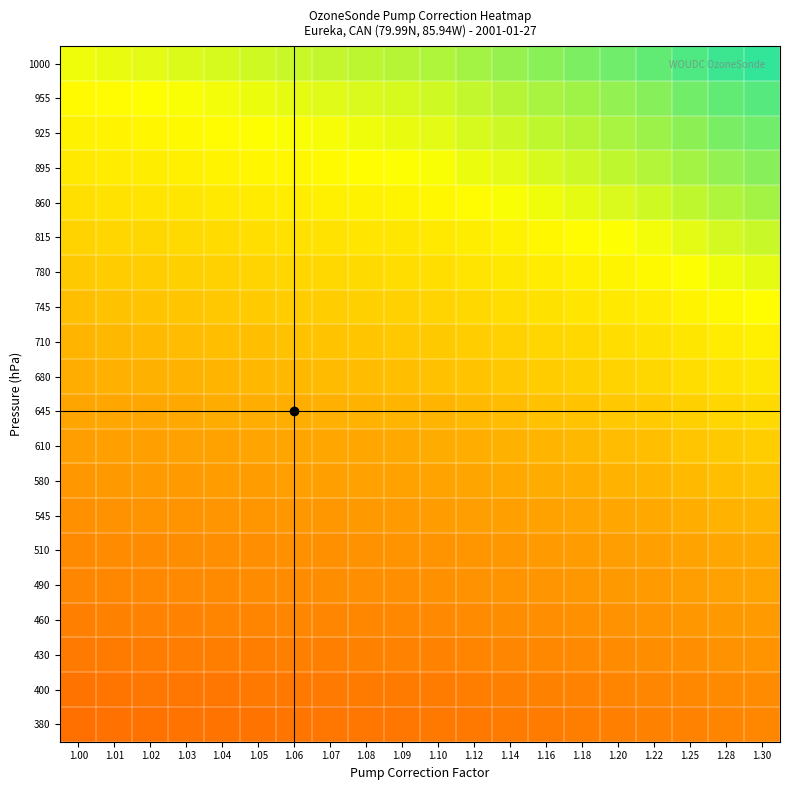

Reading left to right, list all the values displayed in this chart.

1000: 1.00=0.8	1.01=0.8	1.02=0.8	1.03=0.8	1.04=0.8	1.05=0.8	1.06=0.8	1.07=0.8	1.08=0.8	1.09=0.8	1.10=0.8	1.12=0.9	1.14=0.9	1.16=0.9	1.18=0.9	1.20=0.9	1.22=0.9	1.25=1.0	1.28=1.0	1.30=1.0
955: 1.00=0.7	1.01=0.7	1.02=0.7	1.03=0.8	1.04=0.8	1.05=0.8	1.06=0.8	1.07=0.8	1.08=0.8	1.09=0.8	1.10=0.8	1.12=0.8	1.14=0.8	1.16=0.9	1.18=0.9	1.20=0.9	1.22=0.9	1.25=0.9	1.28=0.9	1.30=1.0
925: 1.00=0.7	1.01=0.7	1.02=0.7	1.03=0.7	1.04=0.7	1.05=0.7	1.06=0.8	1.07=0.8	1.08=0.8	1.09=0.8	1.10=0.8	1.12=0.8	1.14=0.8	1.16=0.8	1.18=0.8	1.20=0.9	1.22=0.9	1.25=0.9	1.28=0.9	1.30=0.9
895: 1.00=0.7	1.01=0.7	1.02=0.7	1.03=0.7	1.04=0.7	1.05=0.7	1.06=0.7	1.07=0.7	1.08=0.7	1.09=0.8	1.10=0.8	1.12=0.8	1.14=0.8	1.16=0.8	1.18=0.8	1.20=0.8	1.22=0.8	1.25=0.9	1.28=0.9	1.30=0.9
860: 1.00=0.7	1.01=0.7	1.02=0.7	1.03=0.7	1.04=0.7	1.05=0.7	1.06=0.7	1.07=0.7	1.08=0.7	1.09=0.7	1.10=0.7	1.12=0.7	1.14=0.8	1.16=0.8	1.18=0.8	1.20=0.8	1.22=0.8	1.25=0.8	1.28=0.8	1.30=0.9
815: 1.00=0.6	1.01=0.6	1.02=0.6	1.03=0.6	1.04=0.7	1.05=0.7	1.06=0.7	1.07=0.7	1.08=0.7	1.09=0.7	1.10=0.7	1.12=0.7	1.14=0.7	1.16=0.7	1.18=0.7	1.20=0.8	1.22=0.8	1.25=0.8	1.28=0.8	1.30=0.8
780: 1.00=0.6	1.01=0.6	1.02=0.6	1.03=0.6	1.04=0.6	1.05=0.6	1.06=0.6	1.07=0.6	1.08=0.6	1.09=0.7	1.10=0.7	1.12=0.7	1.14=0.7	1.16=0.7	1.18=0.7	1.20=0.7	1.22=0.7	1.25=0.8	1.28=0.8	1.30=0.8
745: 1.00=0.6	1.01=0.6	1.02=0.6	1.03=0.6	1.04=0.6	1.05=0.6	1.06=0.6	1.07=0.6	1.08=0.6	1.09=0.6	1.10=0.6	1.12=0.6	1.14=0.7	1.16=0.7	1.18=0.7	1.20=0.7	1.22=0.7	1.25=0.7	1.28=0.7	1.30=0.7
710: 1.00=0.5	1.01=0.6	1.02=0.6	1.03=0.6	1.04=0.6	1.05=0.6	1.06=0.6	1.07=0.6	1.08=0.6	1.09=0.6	1.10=0.6	1.12=0.6	1.14=0.6	1.16=0.6	1.18=0.6	1.20=0.7	1.22=0.7	1.25=0.7	1.28=0.7	1.30=0.7
680: 1.00=0.5	1.01=0.5	1.02=0.5	1.03=0.5	1.04=0.5	1.05=0.5	1.06=0.6	1.07=0.6	1.08=0.6	1.09=0.6	1.10=0.6	1.12=0.6	1.14=0.6	1.16=0.6	1.18=0.6	1.20=0.6	1.22=0.6	1.25=0.7	1.28=0.7	1.30=0.7
645: 1.00=0.5	1.01=0.5	1.02=0.5	1.03=0.5	1.04=0.5	1.05=0.5	1.06=0.5	1.07=0.5	1.08=0.5	1.09=0.5	1.10=0.5	1.12=0.6	1.14=0.6	1.16=0.6	1.18=0.6	1.20=0.6	1.22=0.6	1.25=0.6	1.28=0.6	1.30=0.6
610: 1.00=0.5	1.01=0.5	1.02=0.5	1.03=0.5	1.04=0.5	1.05=0.5	1.06=0.5	1.07=0.5	1.08=0.5	1.09=0.5	1.10=0.5	1.12=0.5	1.14=0.5	1.16=0.5	1.18=0.6	1.20=0.6	1.22=0.6	1.25=0.6	1.28=0.6	1.30=0.6
580: 1.00=0.4	1.01=0.5	1.02=0.5	1.03=0.5	1.04=0.5	1.05=0.5	1.06=0.5	1.07=0.5	1.08=0.5	1.09=0.5	1.10=0.5	1.12=0.5	1.14=0.5	1.16=0.5	1.18=0.5	1.20=0.5	1.22=0.5	1.25=0.6	1.28=0.6	1.30=0.6
545: 1.00=0.4	1.01=0.4	1.02=0.4	1.03=0.4	1.04=0.4	1.05=0.4	1.06=0.4	1.07=0.4	1.08=0.5	1.09=0.5	1.10=0.5	1.12=0.5	1.14=0.5	1.16=0.5	1.18=0.5	1.20=0.5	1.22=0.5	1.25=0.5	1.28=0.5	1.30=0.5
510: 1.00=0.4	1.01=0.4	1.02=0.4	1.03=0.4	1.04=0.4	1.05=0.4	1.06=0.4	1.07=0.4	1.08=0.4	1.09=0.4	1.10=0.4	1.12=0.4	1.14=0.4	1.16=0.5	1.18=0.5	1.20=0.5	1.22=0.5	1.25=0.5	1.28=0.5	1.30=0.5
490: 1.00=0.4	1.01=0.4	1.02=0.4	1.03=0.4	1.04=0.4	1.05=0.4	1.06=0.4	1.07=0.4	1.08=0.4	1.09=0.4	1.10=0.4	1.12=0.4	1.14=0.4	1.16=0.4	1.18=0.4	1.20=0.5	1.22=0.5	1.25=0.5	1.28=0.5	1.30=0.5
460: 1.00=0.4	1.01=0.4	1.02=0.4	1.03=0.4	1.04=0.4	1.05=0.4	1.06=0.4	1.07=0.4	1.08=0.4	1.09=0.4	1.10=0.4	1.12=0.4	1.14=0.4	1.16=0.4	1.18=0.4	1.20=0.4	1.22=0.4	1.25=0.4	1.28=0.5	1.30=0.5
430: 1.00=0.3	1.01=0.3	1.02=0.3	1.03=0.3	1.04=0.3	1.05=0.3	1.06=0.4	1.07=0.4	1.08=0.4	1.09=0.4	1.10=0.4	1.12=0.4	1.14=0.4	1.16=0.4	1.18=0.4	1.20=0.4	1.22=0.4	1.25=0.4	1.28=0.4	1.30=0.4
400: 1.00=0.3	1.01=0.3	1.02=0.3	1.03=0.3	1.04=0.3	1.05=0.3	1.06=0.3	1.07=0.3	1.08=0.3	1.09=0.3	1.10=0.3	1.12=0.3	1.14=0.4	1.16=0.4	1.18=0.4	1.20=0.4	1.22=0.4	1.25=0.4	1.28=0.4	1.30=0.4
380: 1.00=0.3	1.01=0.3	1.02=0.3	1.03=0.3	1.04=0.3	1.05=0.3	1.06=0.3	1.07=0.3	1.08=0.3	1.09=0.3	1.10=0.3	1.12=0.3	1.14=0.3	1.16=0.3	1.18=0.3	1.20=0.4	1.22=0.4	1.25=0.4	1.28=0.4	1.30=0.4